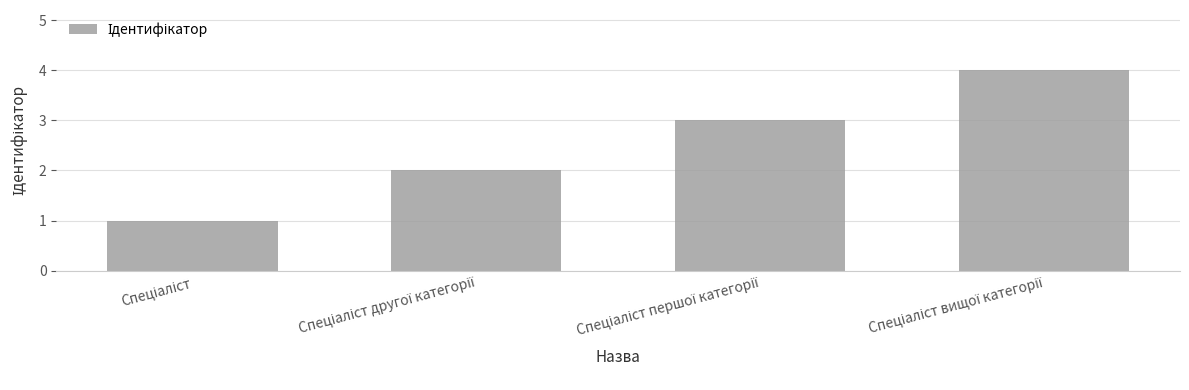

How many bars are there in total?

4